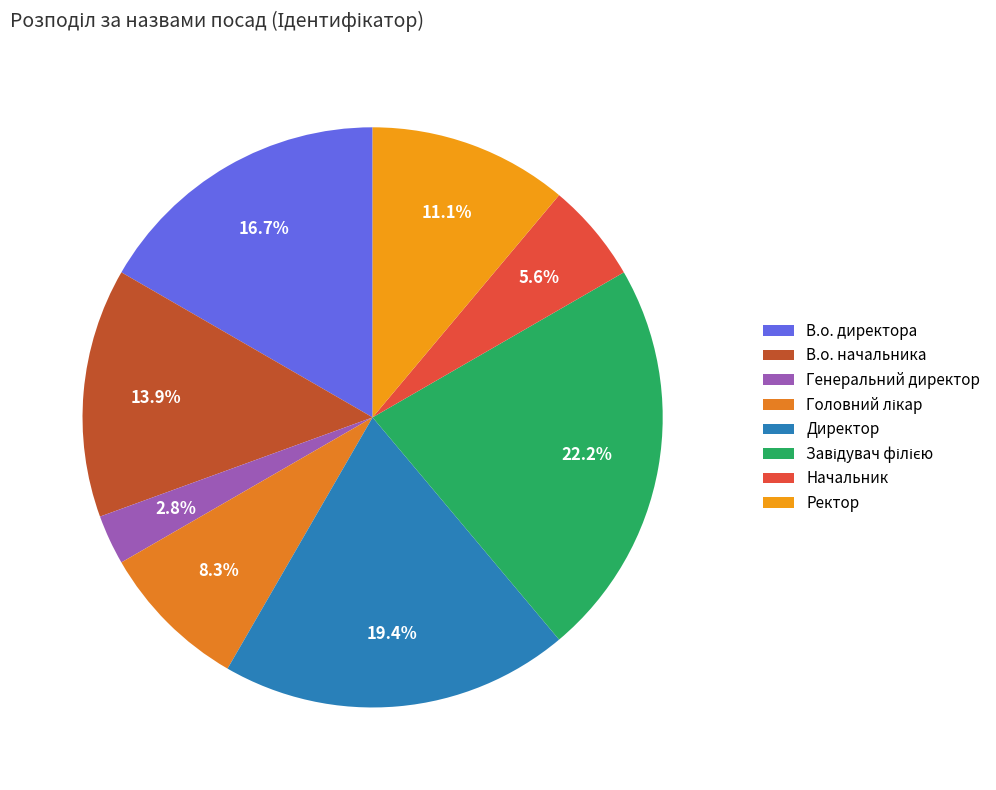

Is В.о. начальника the majority of the pie?

No